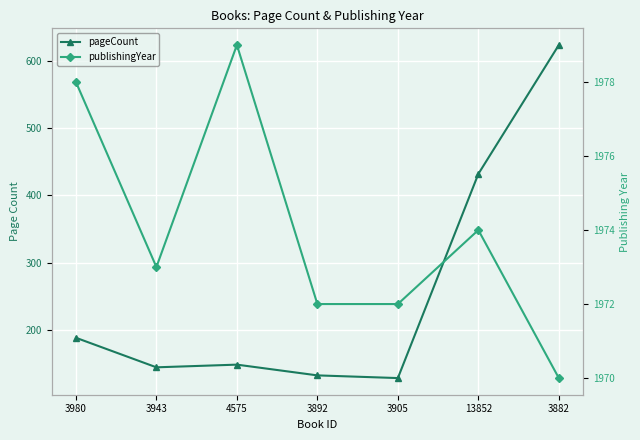

At which category does pageCount reach its first local peak?

4575